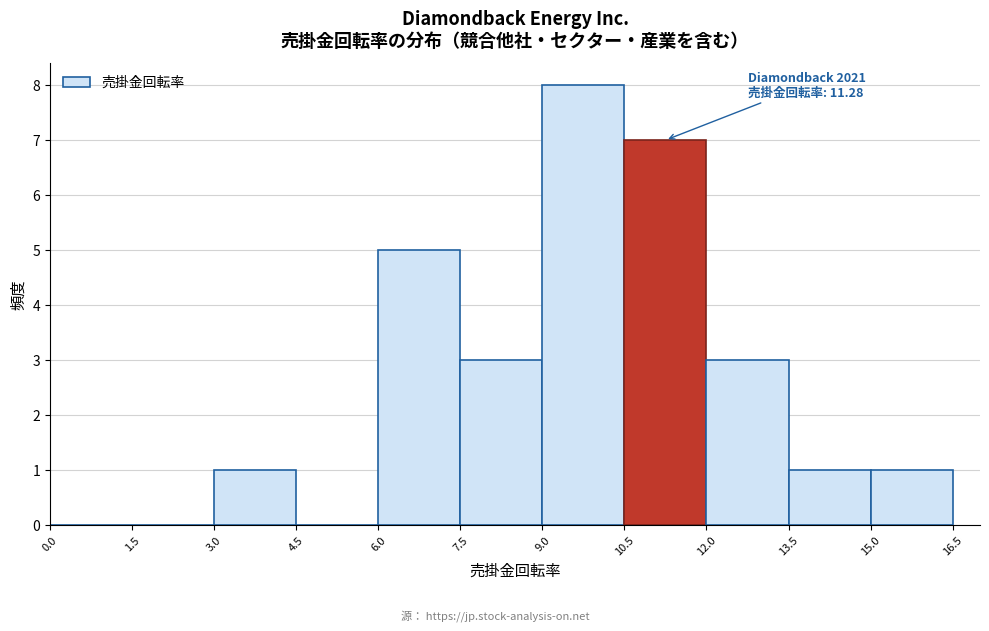

Over which range of the x-axis is the bar tallest?

9.0 to 10.5